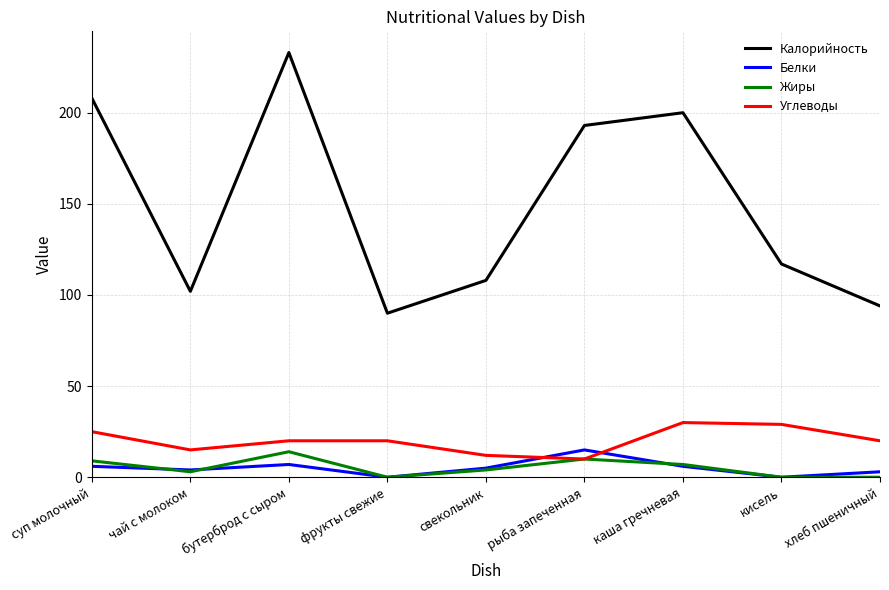

What is the difference between the maximum and minimum values in the Углеводы series?

20